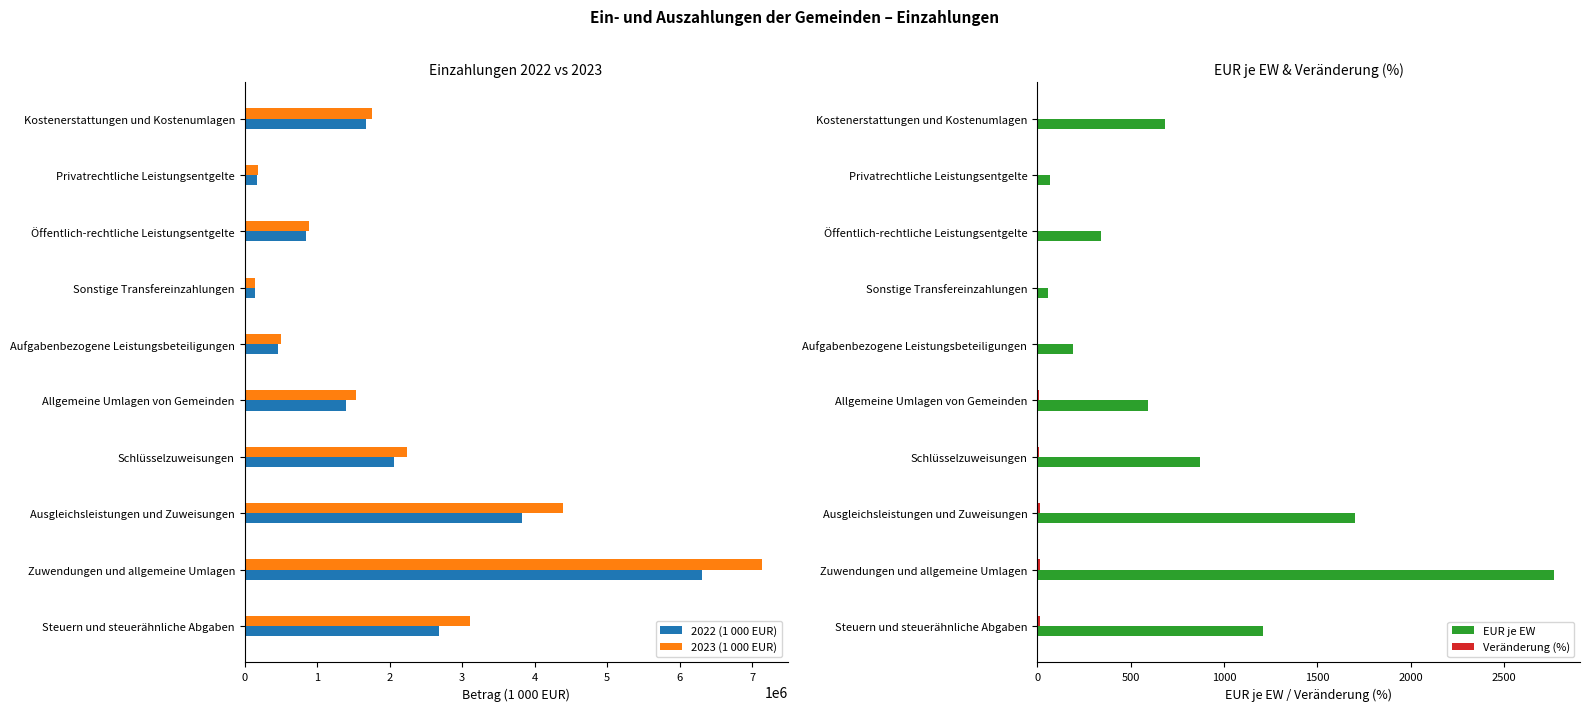

What is the highest value of the 2023 (1 000 EUR) series?

7128548